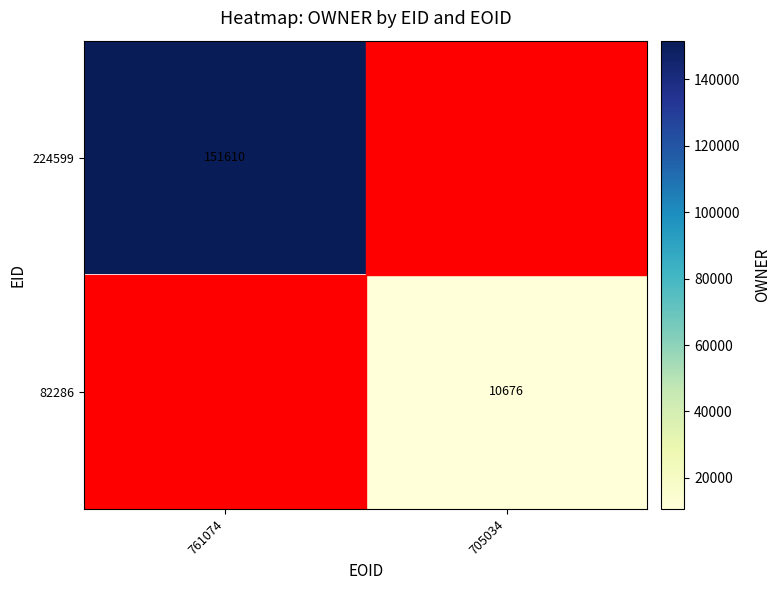

The 224599 series shows 151610 at 761074. True or false?

True